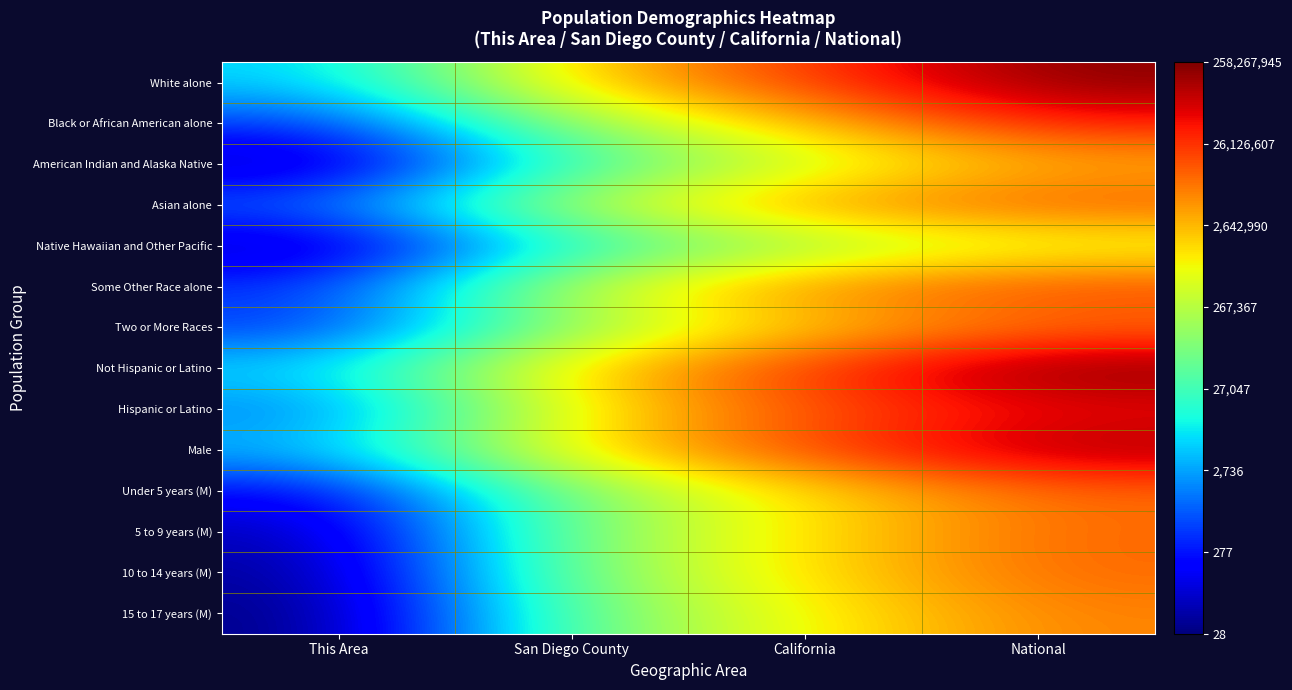

Which series has the largest total across all categories?

Not Hispanic or Latino